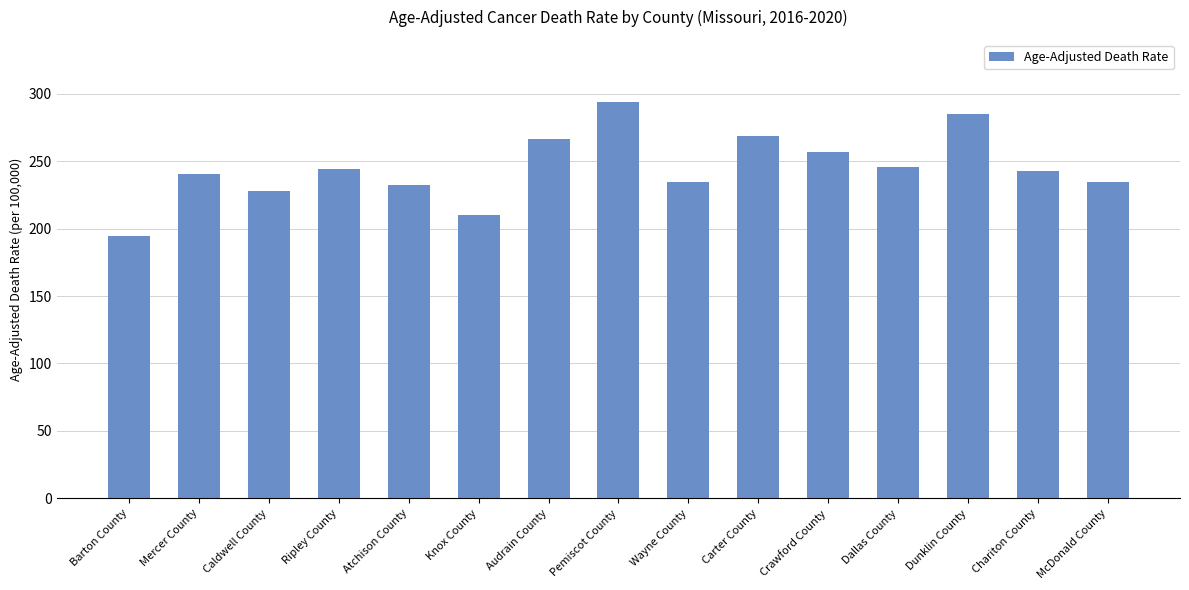

What is the label of the 7th bar from the left?

Audrain County